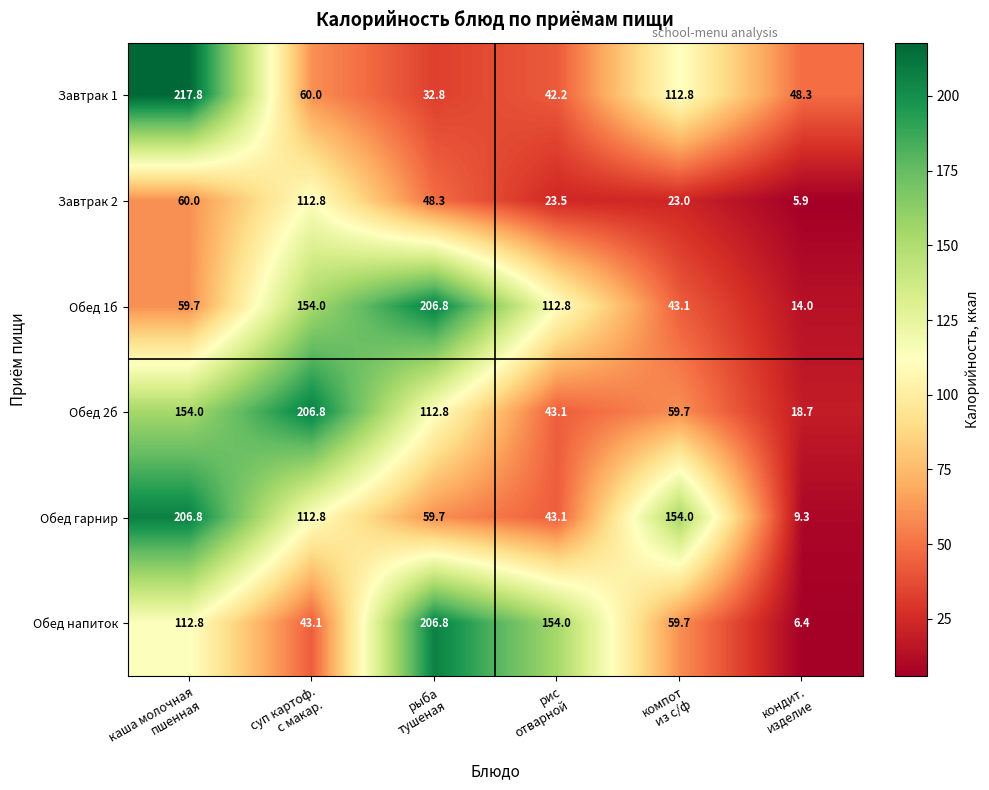

What is the average value of the Обед 1б series?

98.4